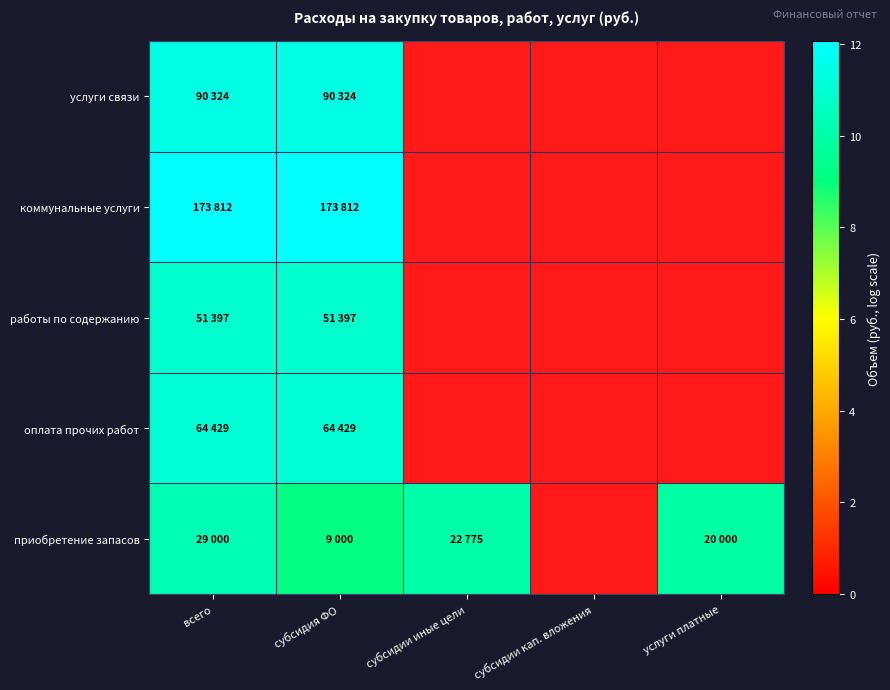

Is the value of оплата прочих работ at услуги платные greater than the value of приобретение запасов at субсидии иные цели?

No